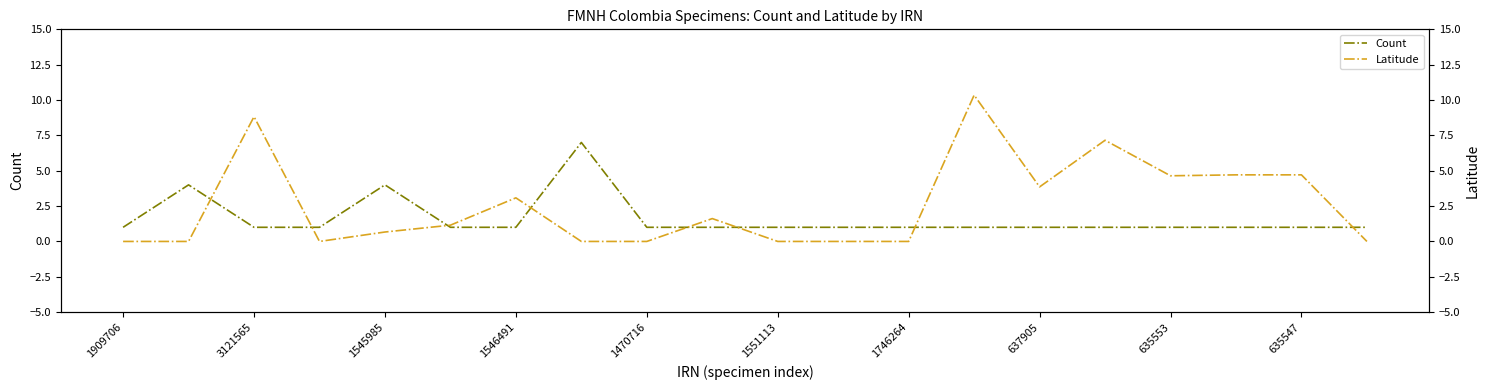

Is it true that Count equals 2 at 1746264?

False